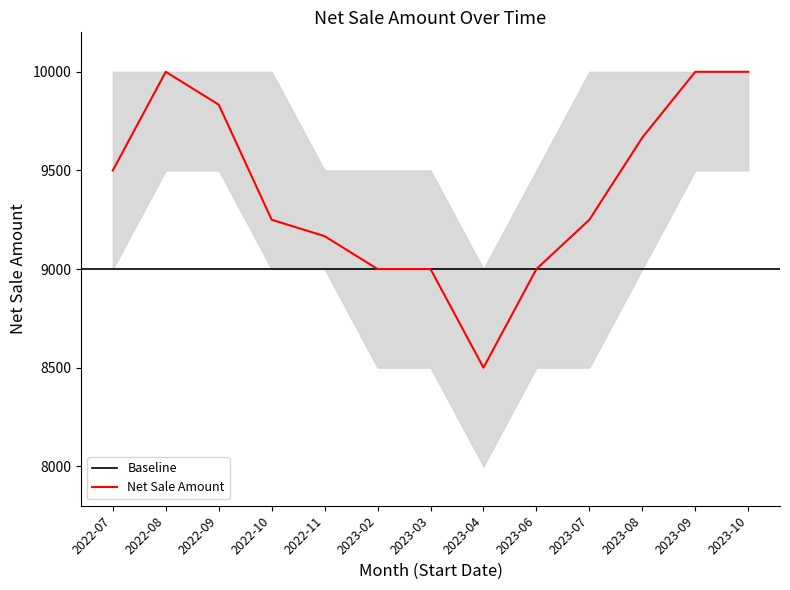

Is the value of Net Sale Amount at 2023-03 greater than the value of lower at 2022-09?

No